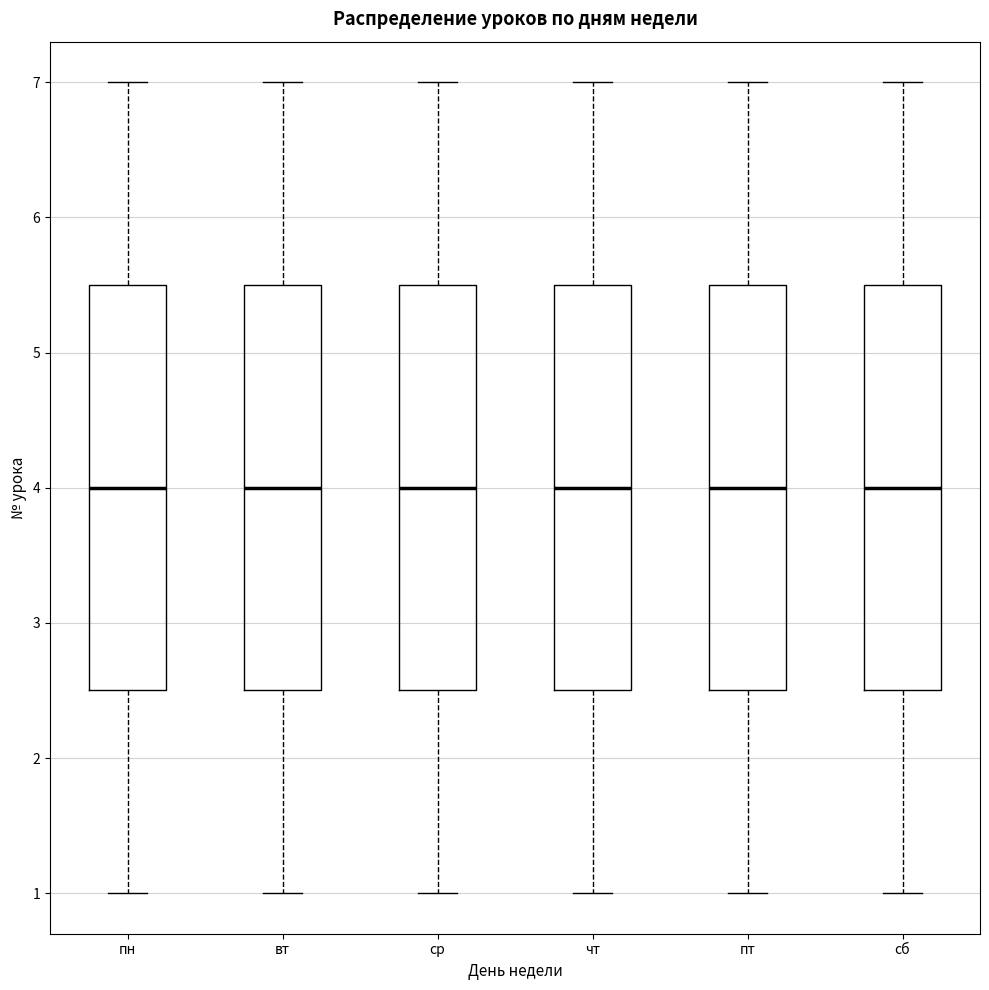

Where does the lower whisker of the box for сб end on the y-axis? The values are not printed on the chart, so give them approximately, as read against the axis.

1.0